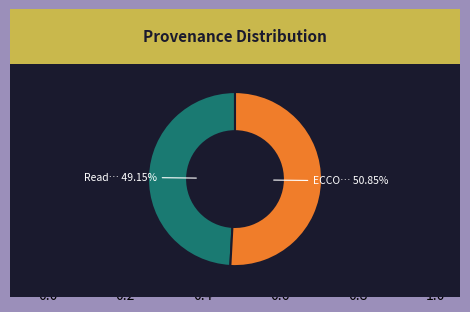

Is there a majority slice in this chart?

Yes